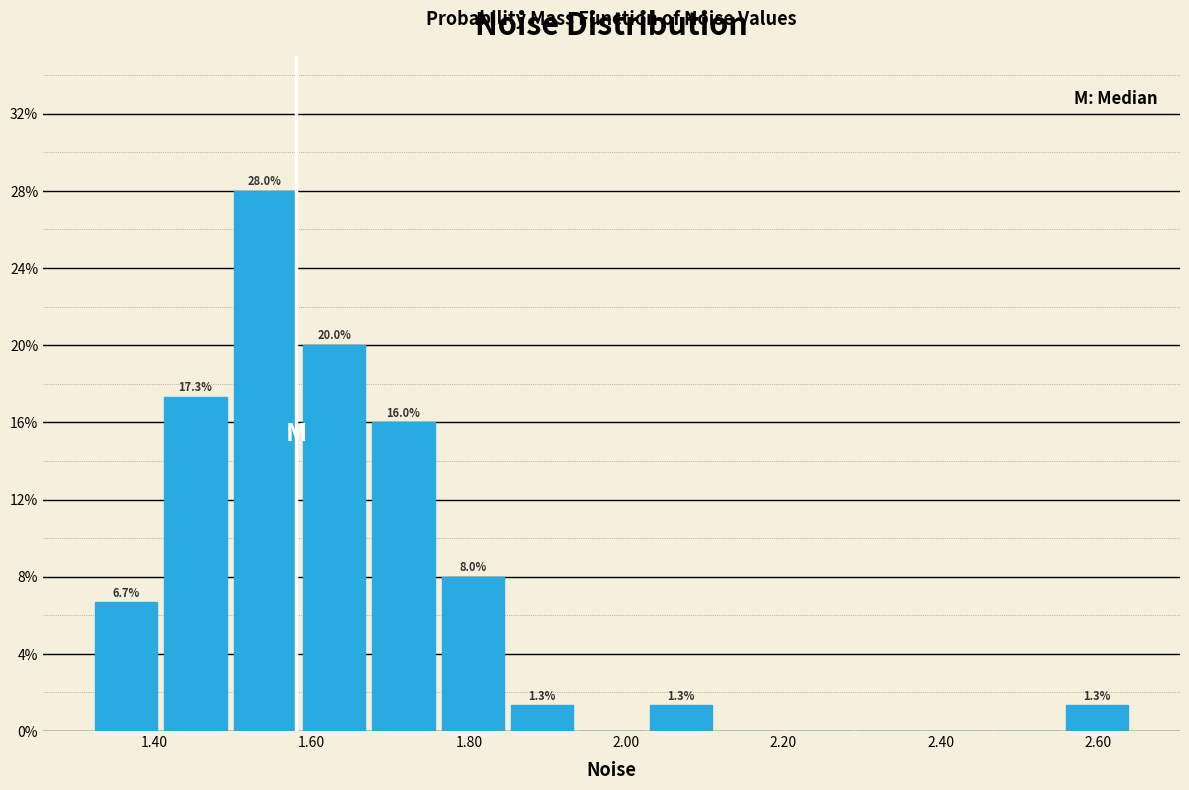

Over which range of the x-axis is the bar tallest?

1.50 to 1.58